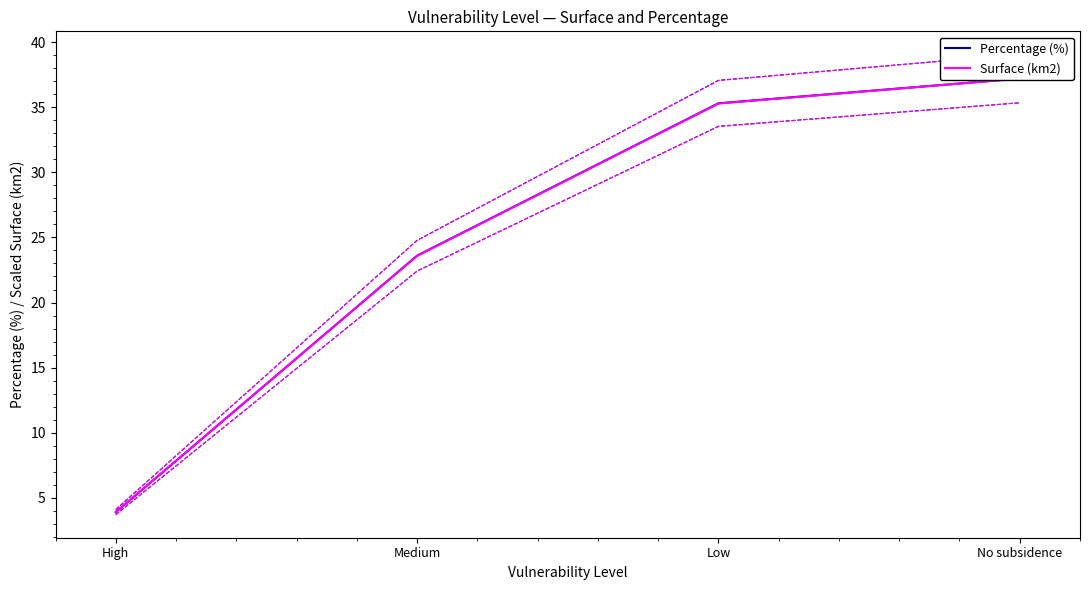

What is the sum of all Surface (km2) values?

100.0